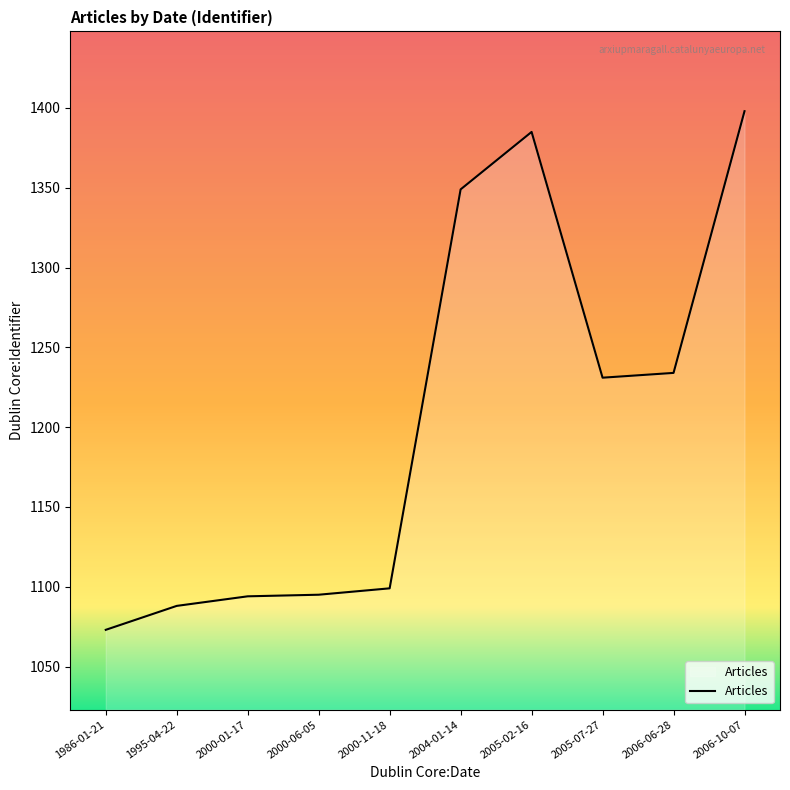

What is the change in value from 1986-01-21 to 2004-01-14?

+276